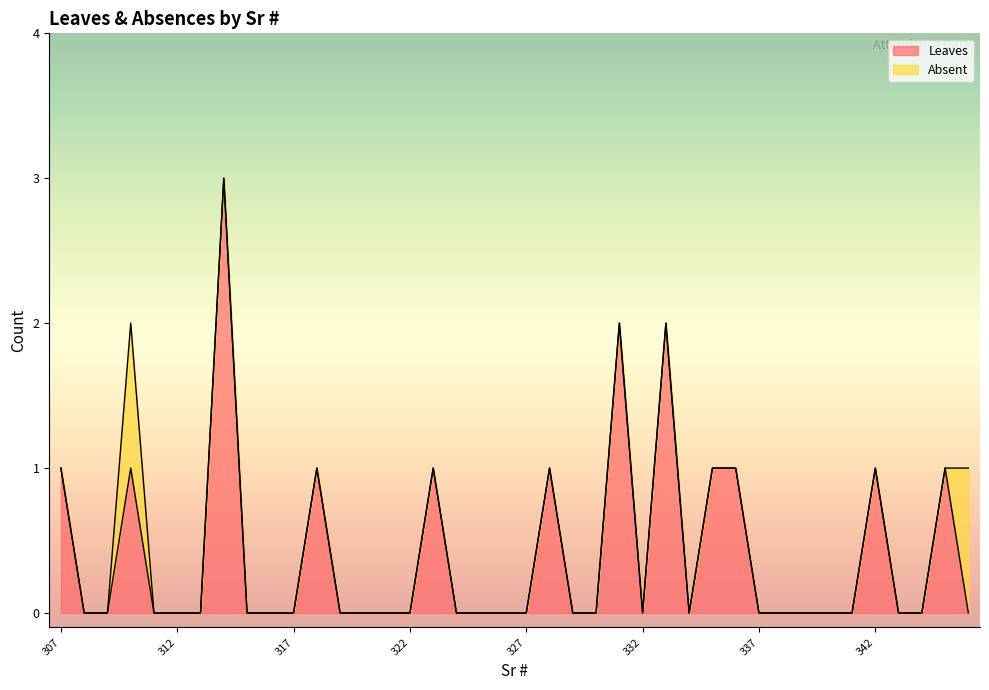

The chart shows a value of 0 at 321. True or false?

True